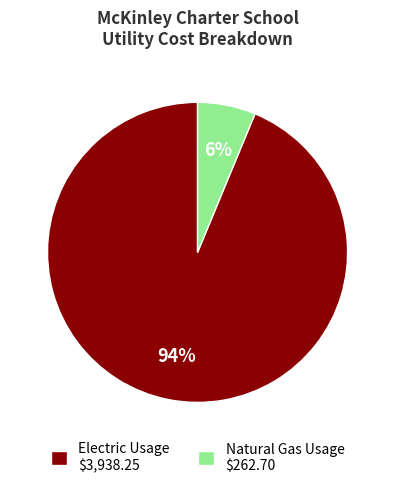

True or false: Electric Usage accounts for 79% of the total.

False